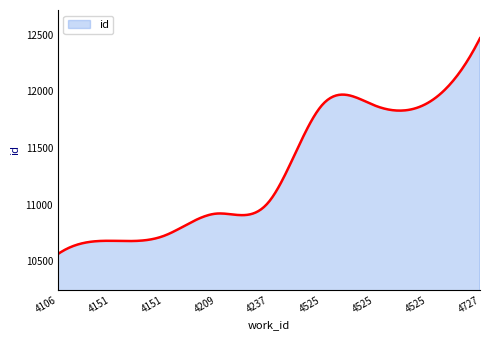

What is the difference between the maximum and minimum values?

1906.0